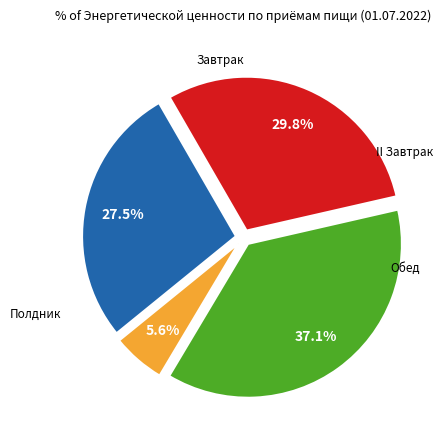

To the nearest percent, what is the average slice percentage?

25%